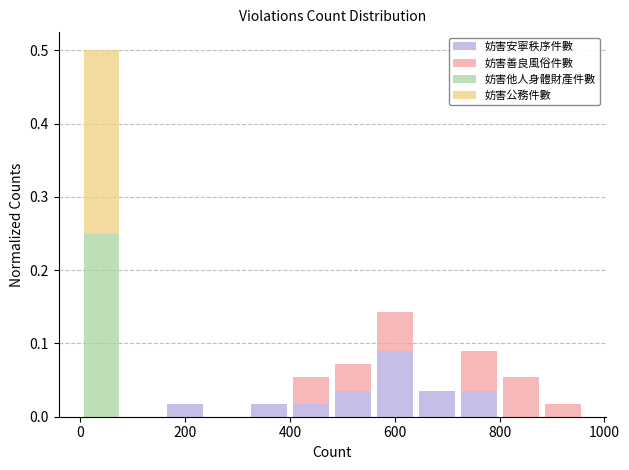

Which range on the x-axis has the tallest stacked bar (by total height)?

0 to 80